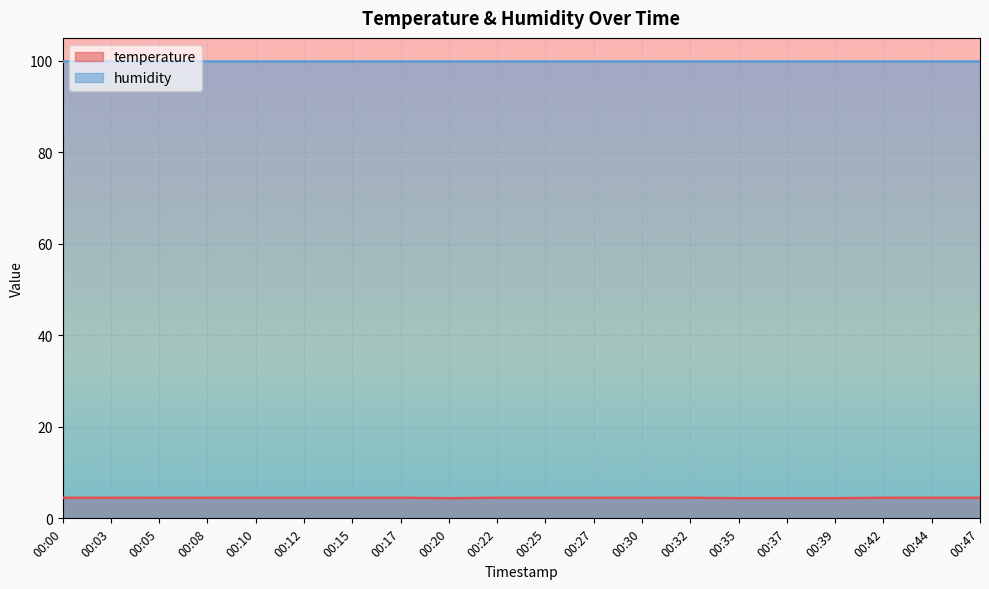

The value at 00:35 is 4.4. True or false?

True